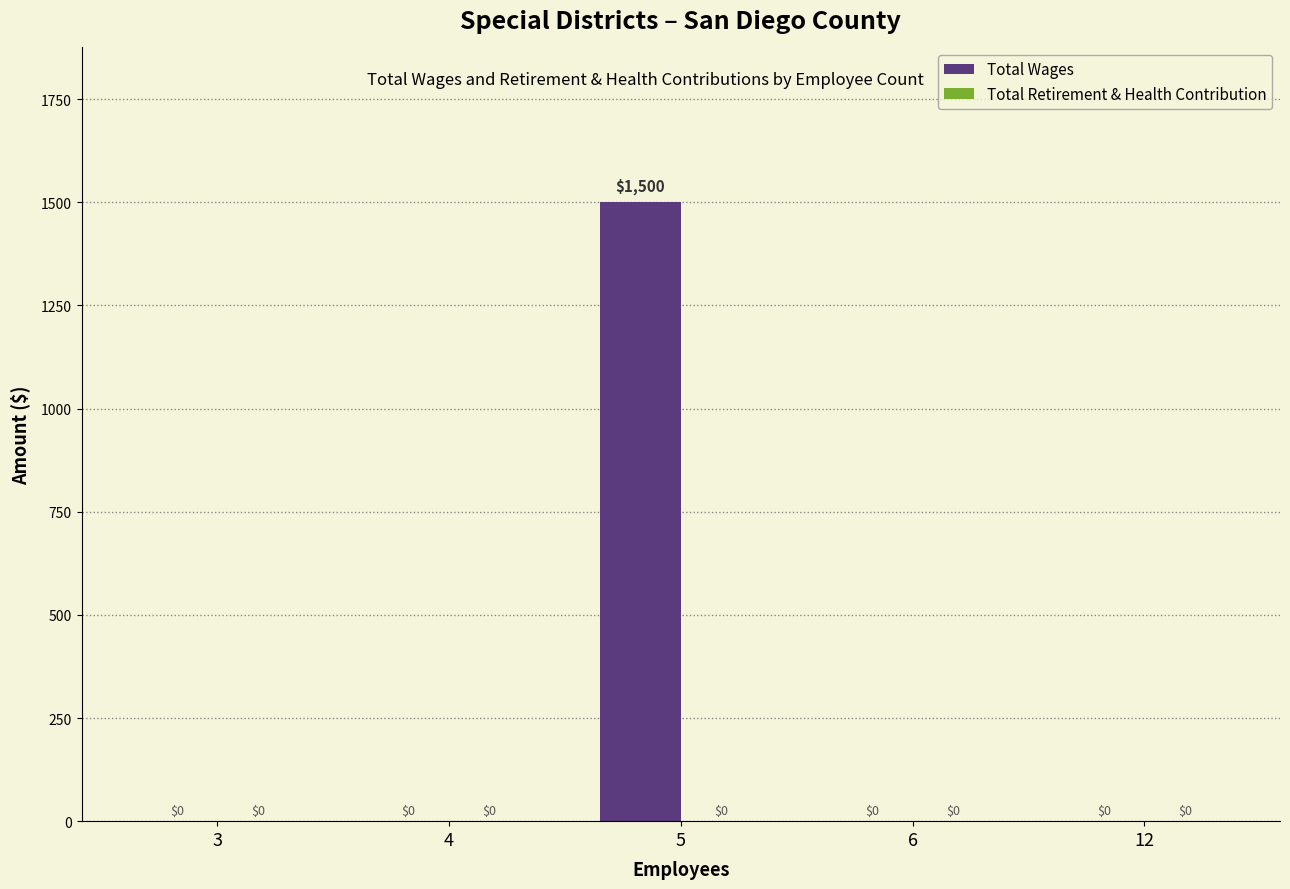

What is the greatest value displayed?

1500